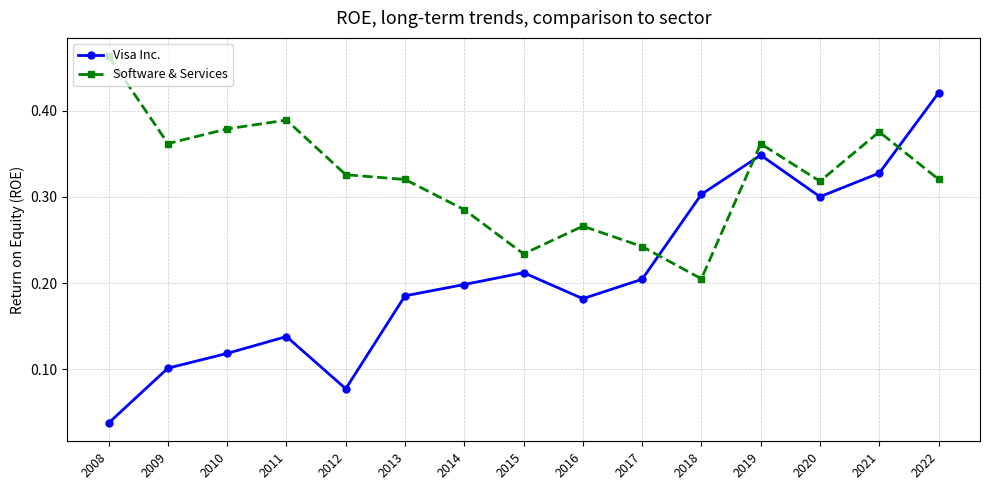

What is the sum of all Software & Services values?

4.8